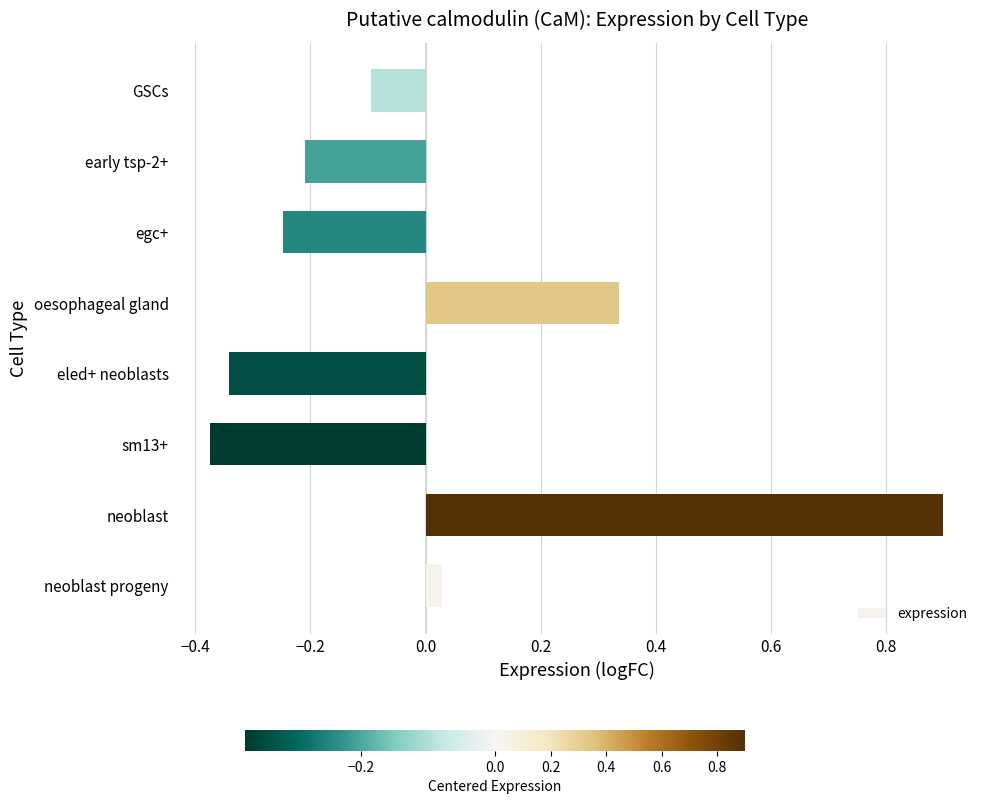

Does the chart contain stacked bars?

No